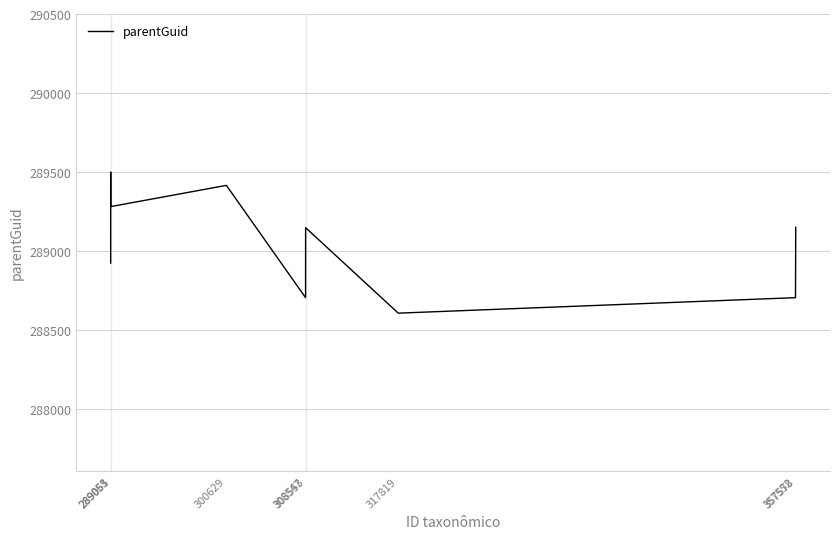

What is the difference between the maximum and minimum values?

892.6